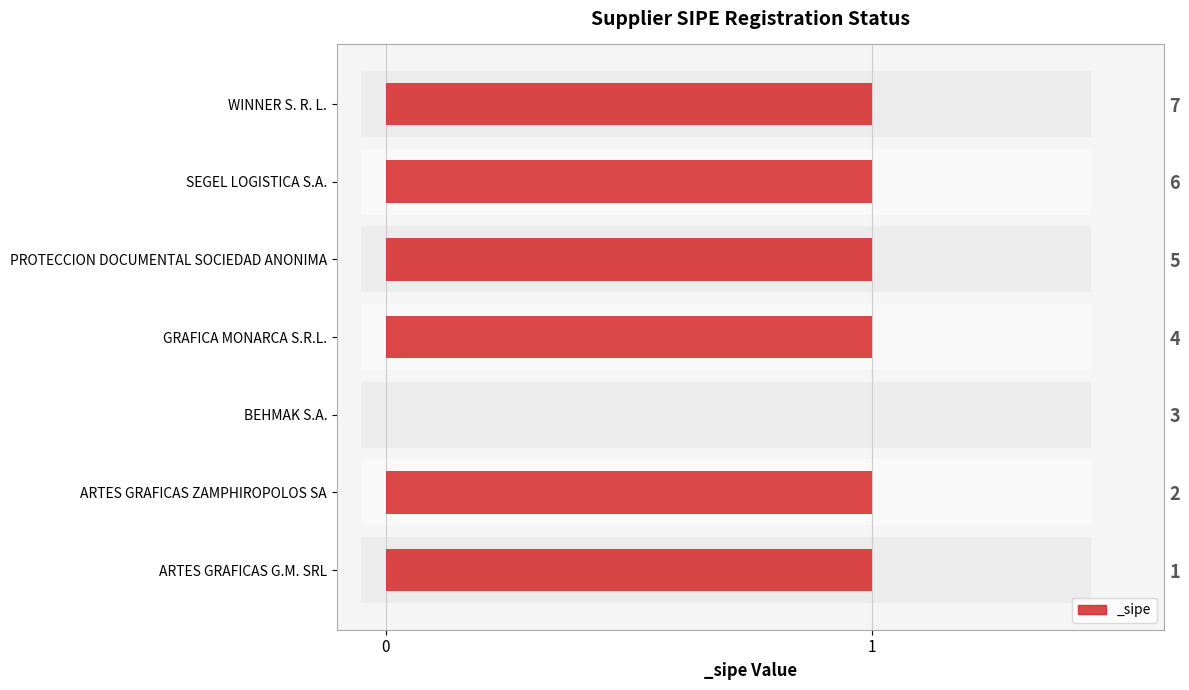

What is the greatest value displayed?

1